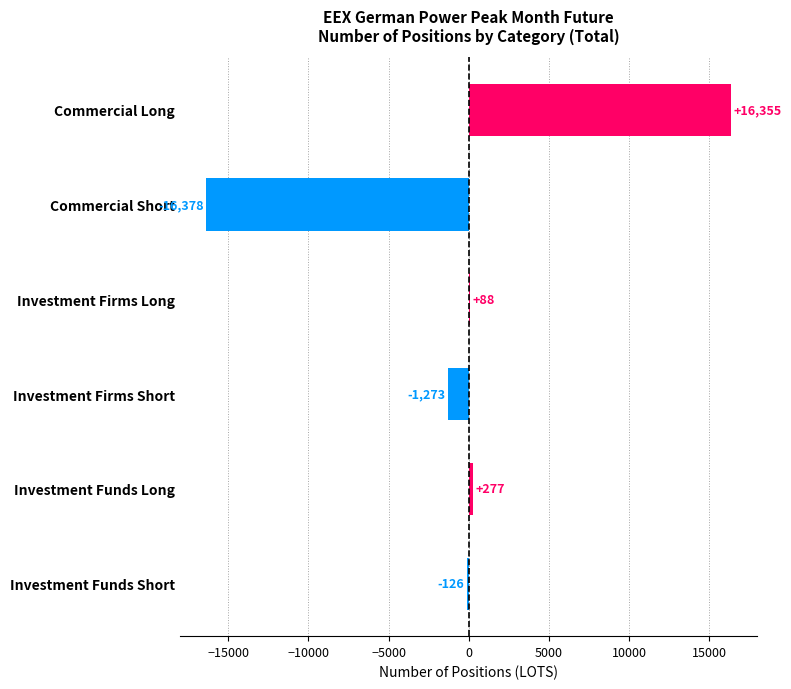

Reading bottom to top, list all the values displayed in this chart.

Investment Funds Short=-126	Investment Funds Long=277	Investment Firms Short=-1273	Investment Firms Long=88	Commercial Short=-16378	Commercial Long=16355